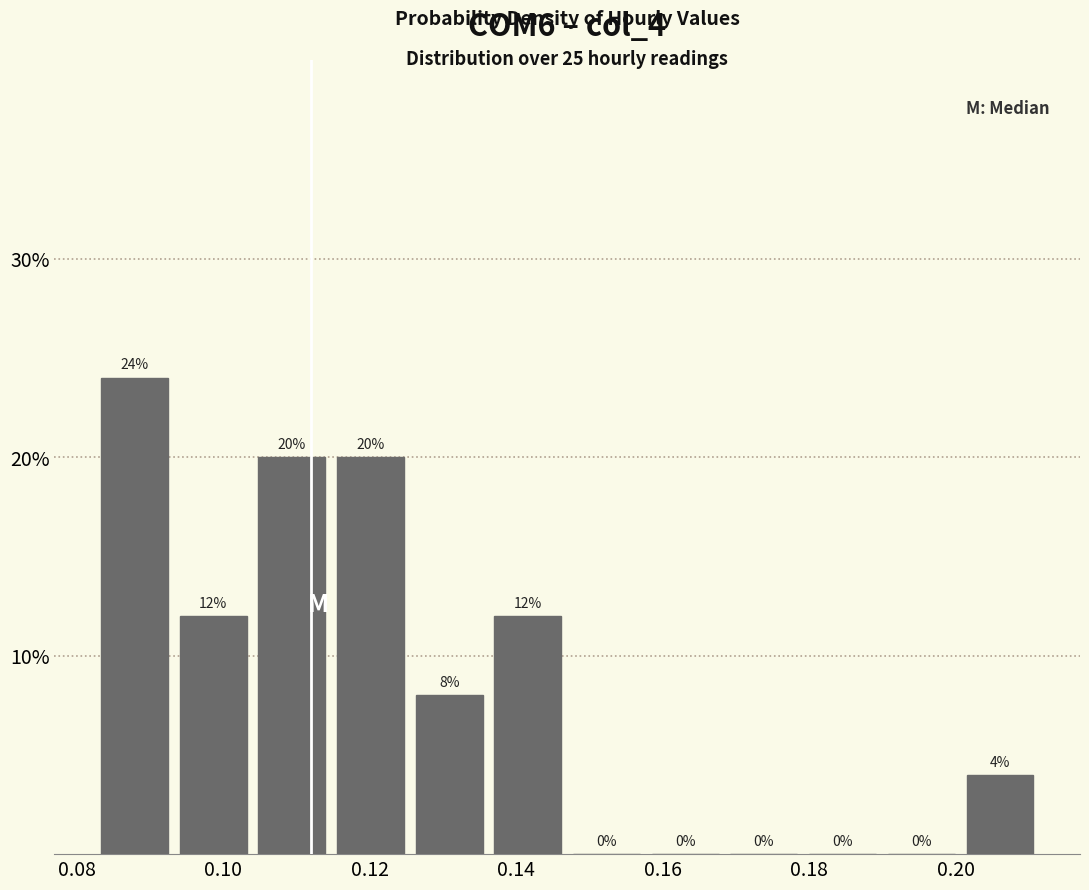

Reading left to right, list every bar in this chart as the range it spans on the x-axis followed by its height. The bar edges are not printed on the chart, so give them approximately, as read against the axis.

0.082 to 0.094: 24
0.094 to 0.104: 12
0.104 to 0.114: 20
0.114 to 0.126: 20
0.126 to 0.136: 8
0.136 to 0.146: 12
0.146 to 0.158: 0
0.158 to 0.168: 0
0.168 to 0.180: 0
0.180 to 0.190: 0
0.190 to 0.200: 0
0.200 to 0.212: 4